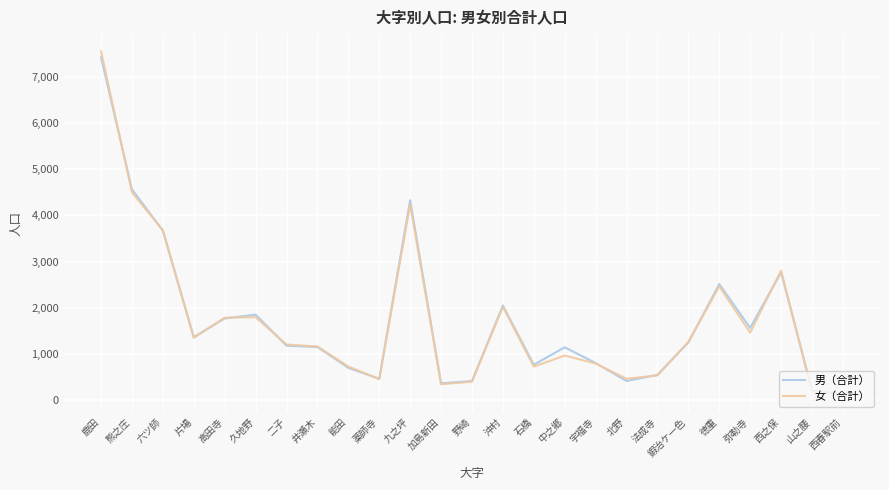

What is the approximate value of 男（合計） at 徳重?

2511